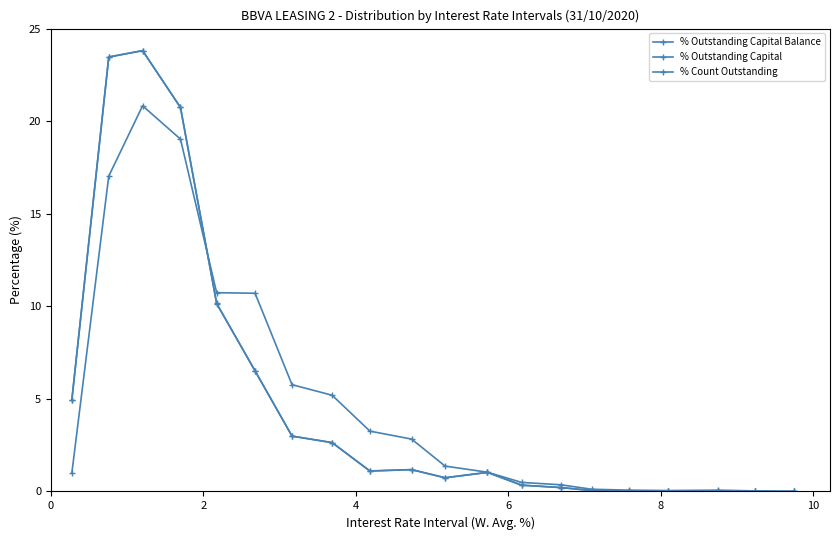

How many lines are shown in the chart?

3